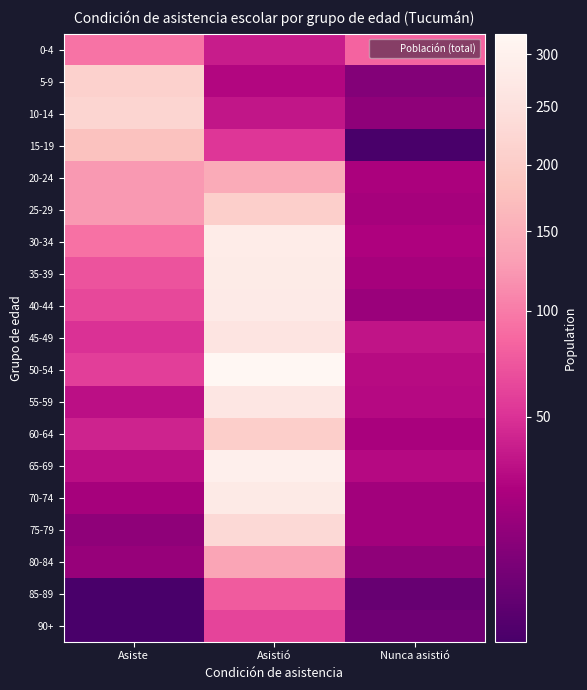

What is the total value across all series at Nunca asistió?

475